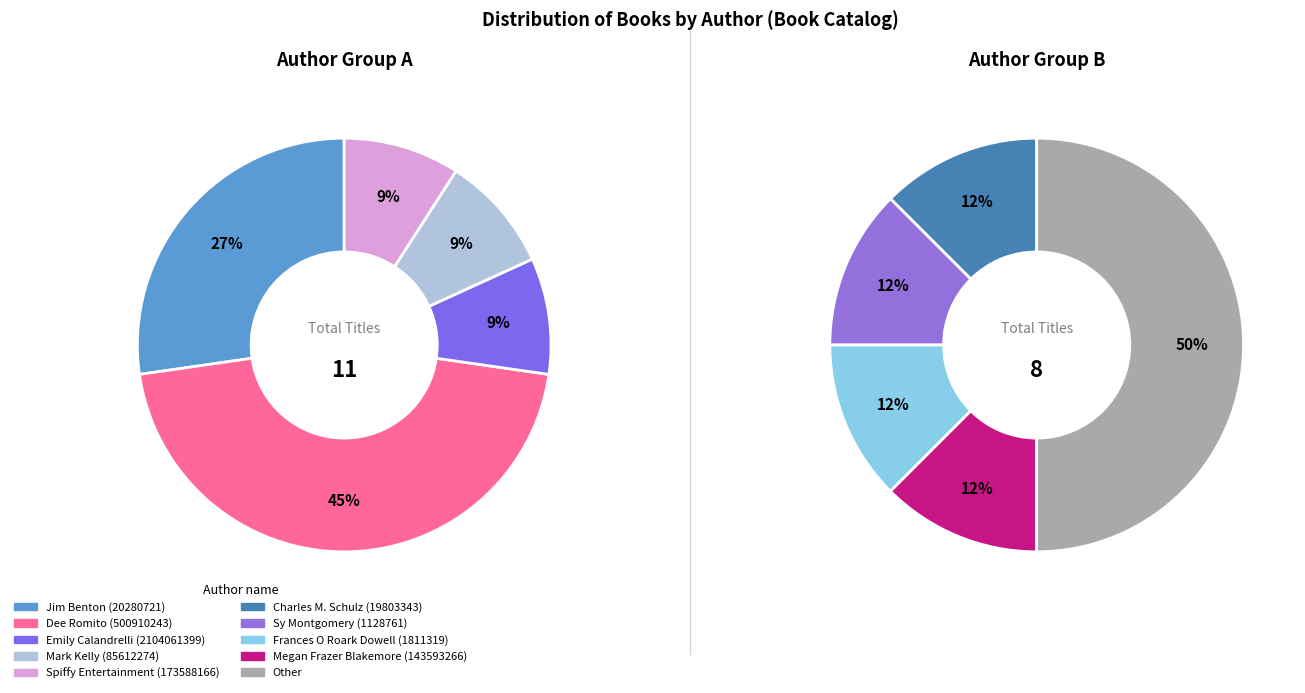

Combined, what portion of the pie is Mark Kelly (85612274) and Frances O Roark Dowell (1811319)?

10.5%